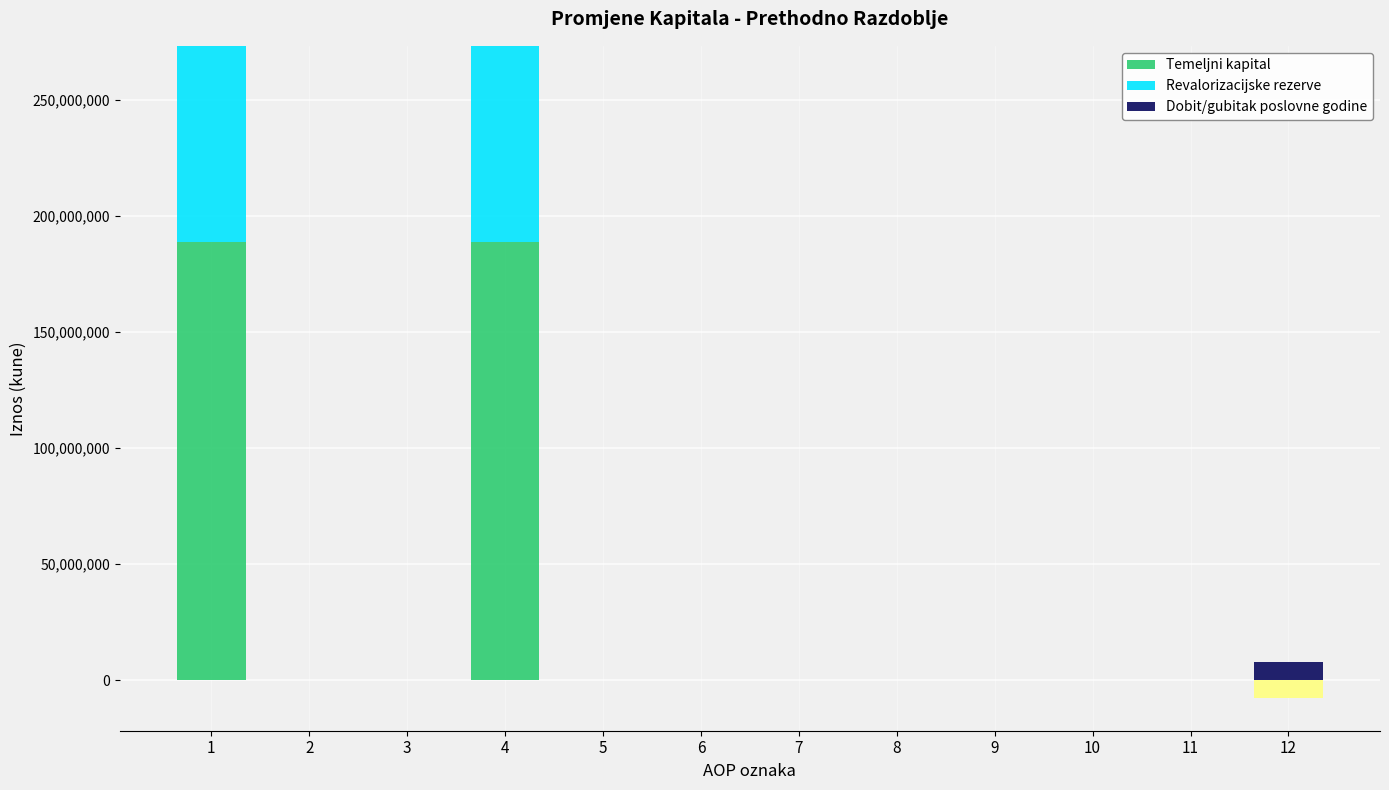

Is the value of Temeljni kapital at 1 greater than the value of Revalorizacijske rezerve at 1?

Yes